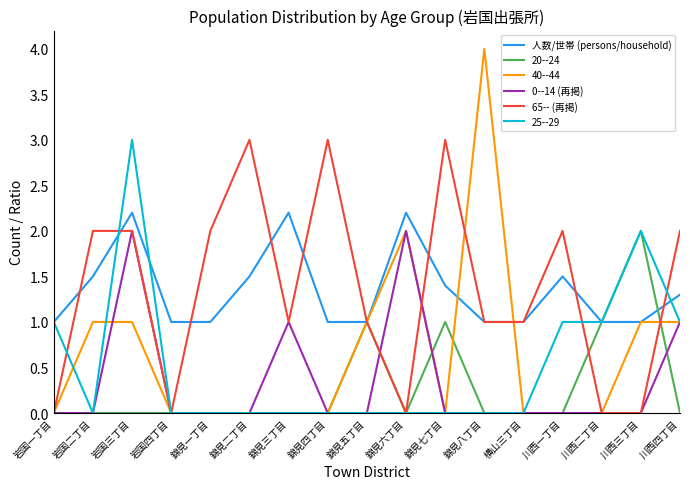

Is the value of 0--14 (再掲) at 川西三丁目 greater than the value of 人数/世帯 (persons/household) at 錦見八丁目?

No